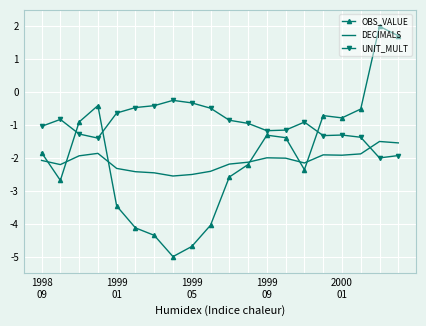

Count the number of data series in this chart.

3